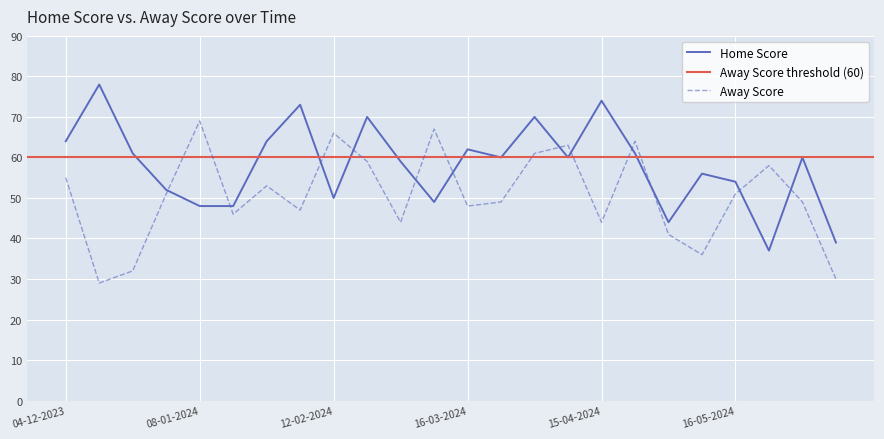

List the series in order of their peak value, highest first.

Home Score, Away Score